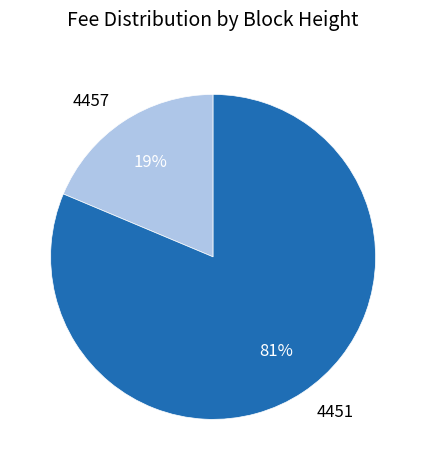

Does any single category account for the majority?

Yes